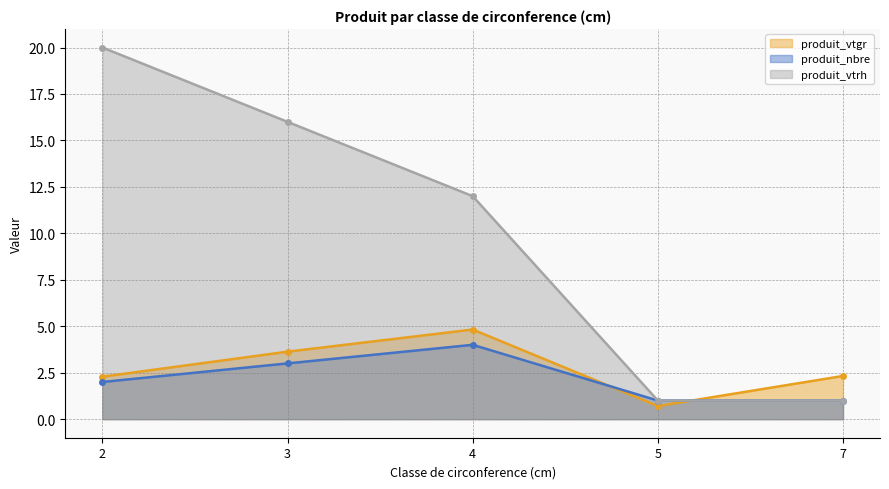

How many lines are shown in the chart?

3